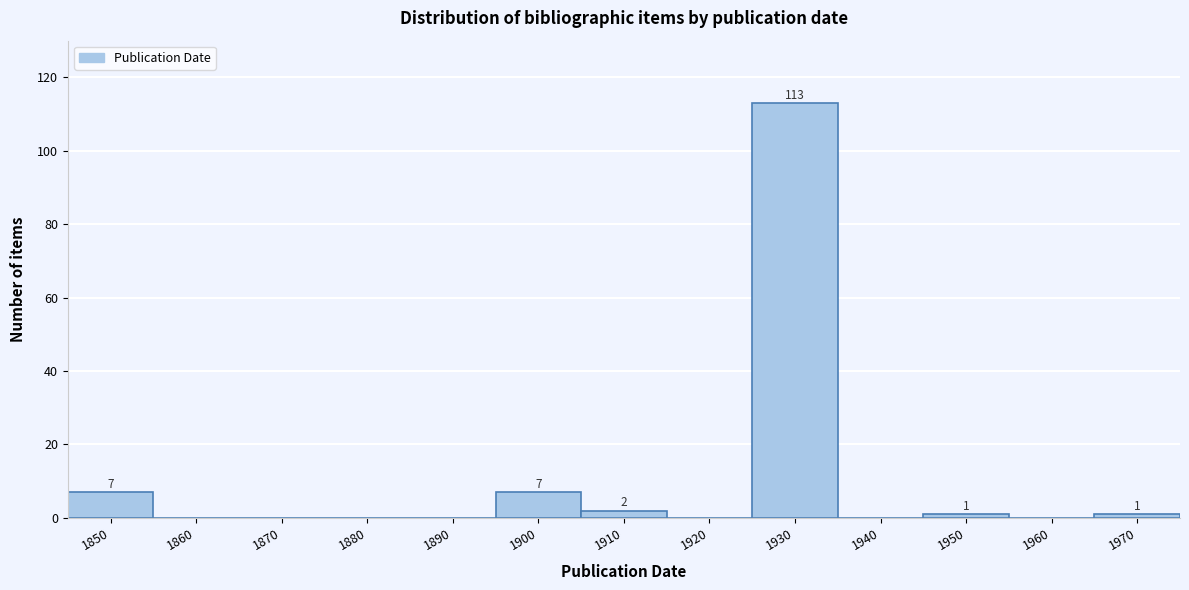

Reading right to left, transcribe all the data shown in this chart.

1970=1	1960=0	1950=1	1940=0	1930=113	1920=0	1910=2	1900=7	1890=0	1880=0	1870=0	1860=0	1850=7